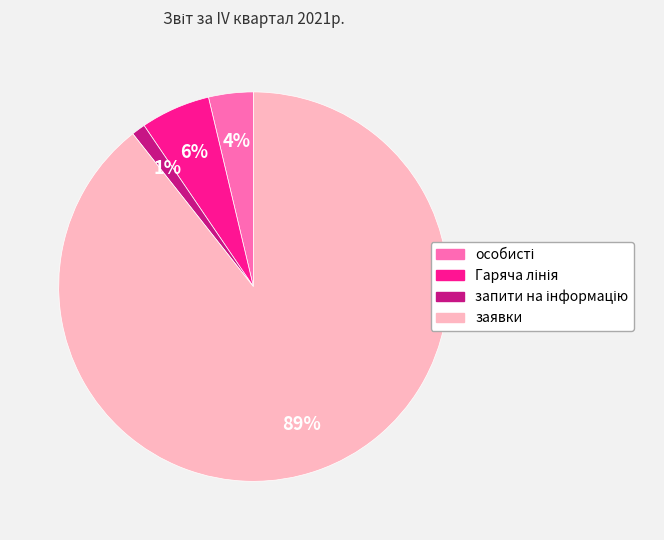

True or false: заявки accounts for 89% of the total.

True